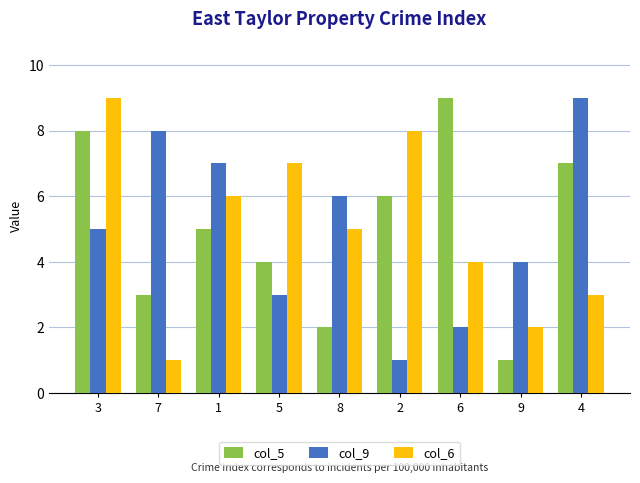

What is the maximum value for col_5?

9